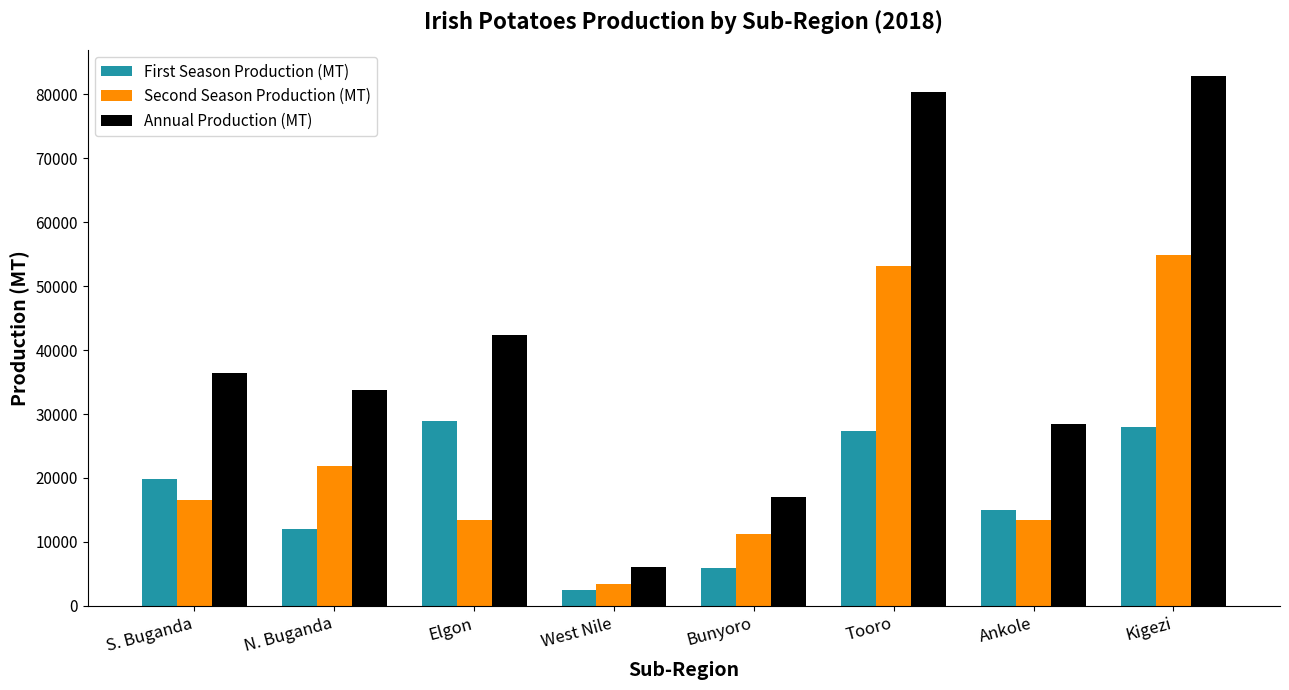

What value does the First Season Production (MT) series have at Kigezi?

27942